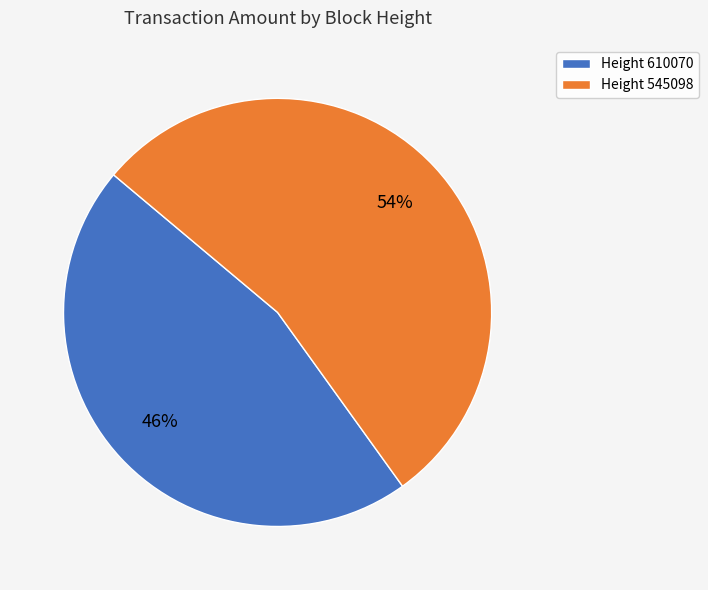

Count the number of slices in the pie.

2